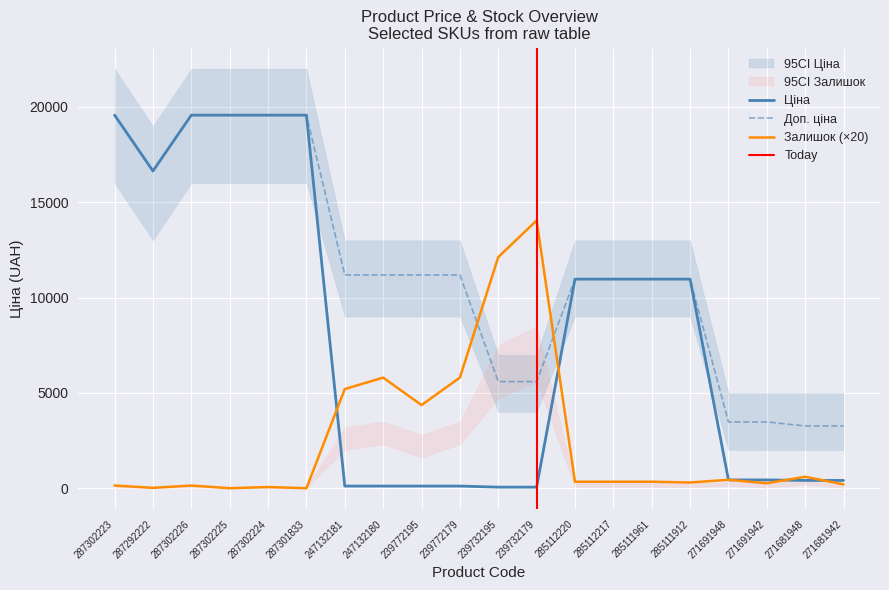

True or false: Доп. ціна has a value of 11182.0 at 247132181.

True